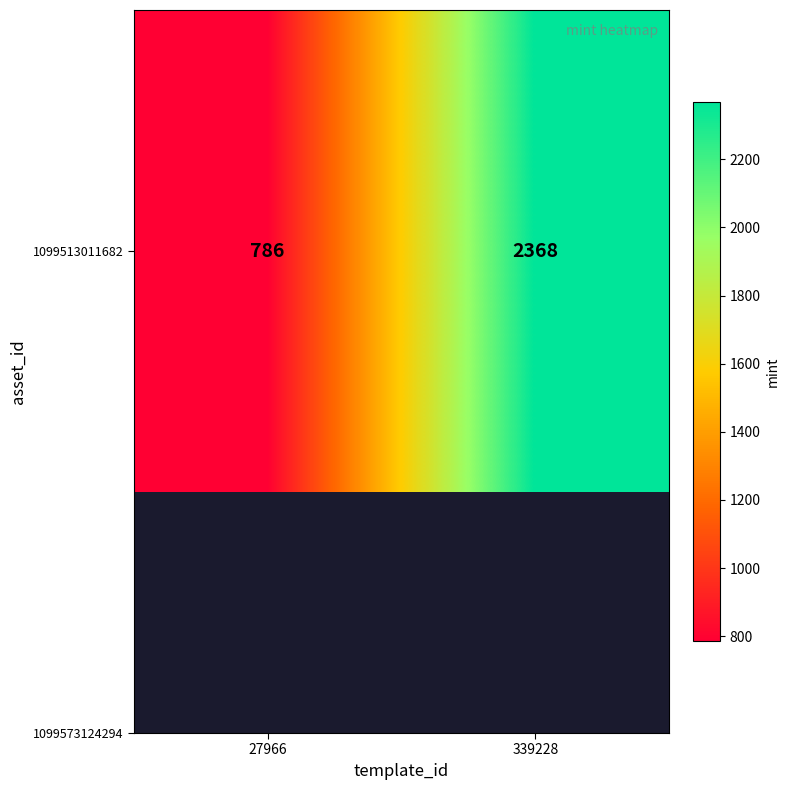

The value at 339228 is 1178. True or false?

False